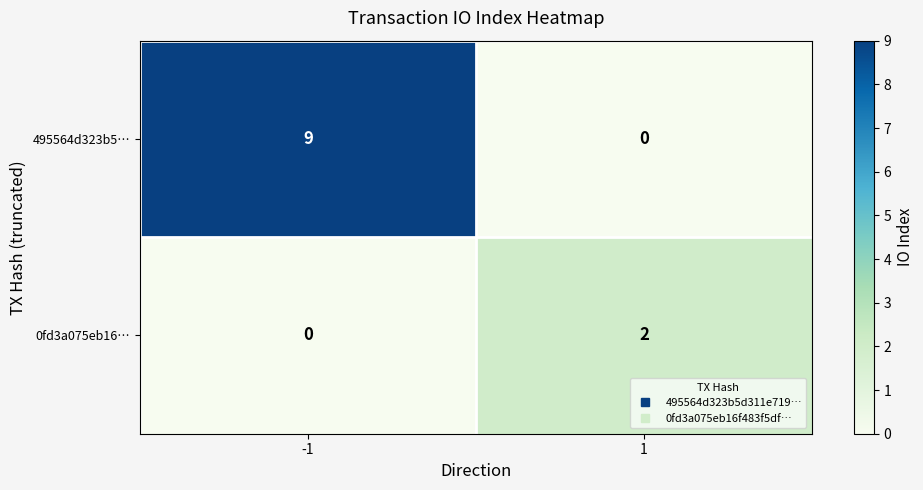

How many categories are shown in the chart?

2